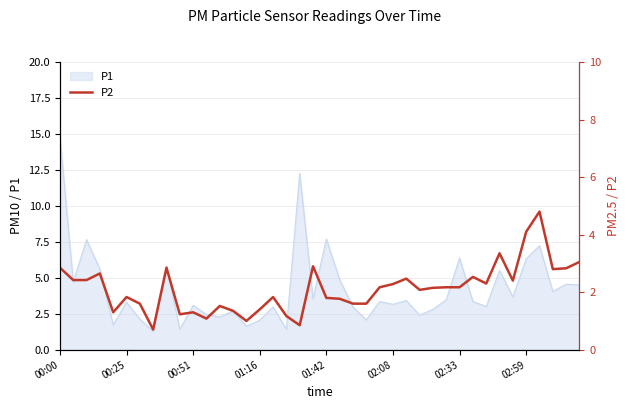

Count the number of categories in the chart.

40